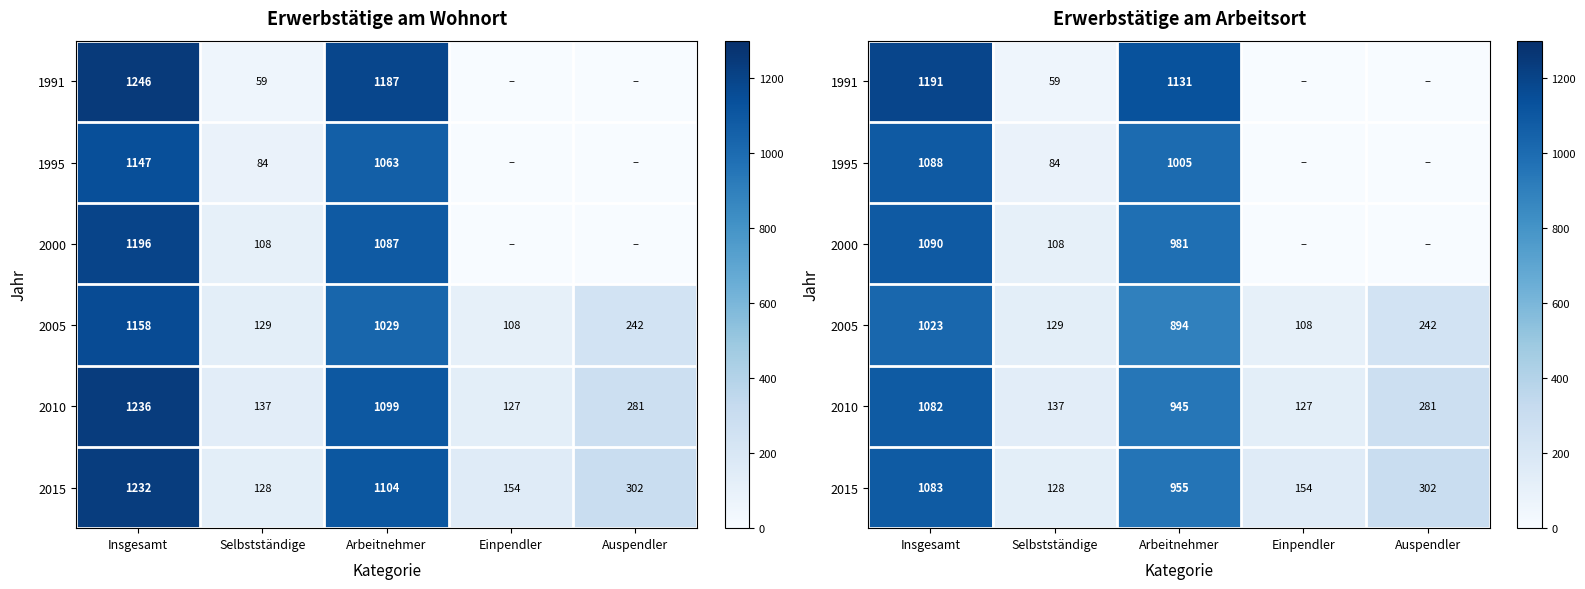

What is the highest value of the 2010 series?

1082.0